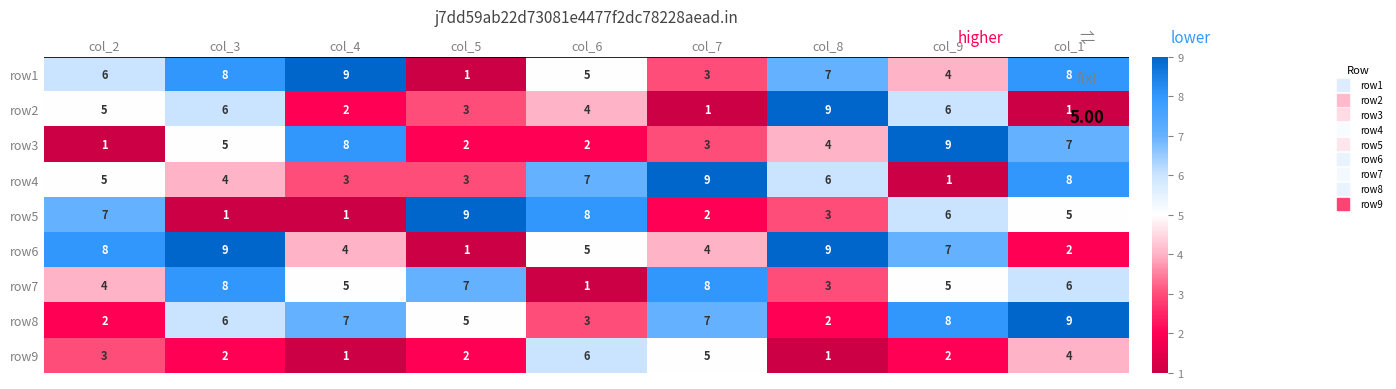

At which label does row3 reach its minimum?

col_2